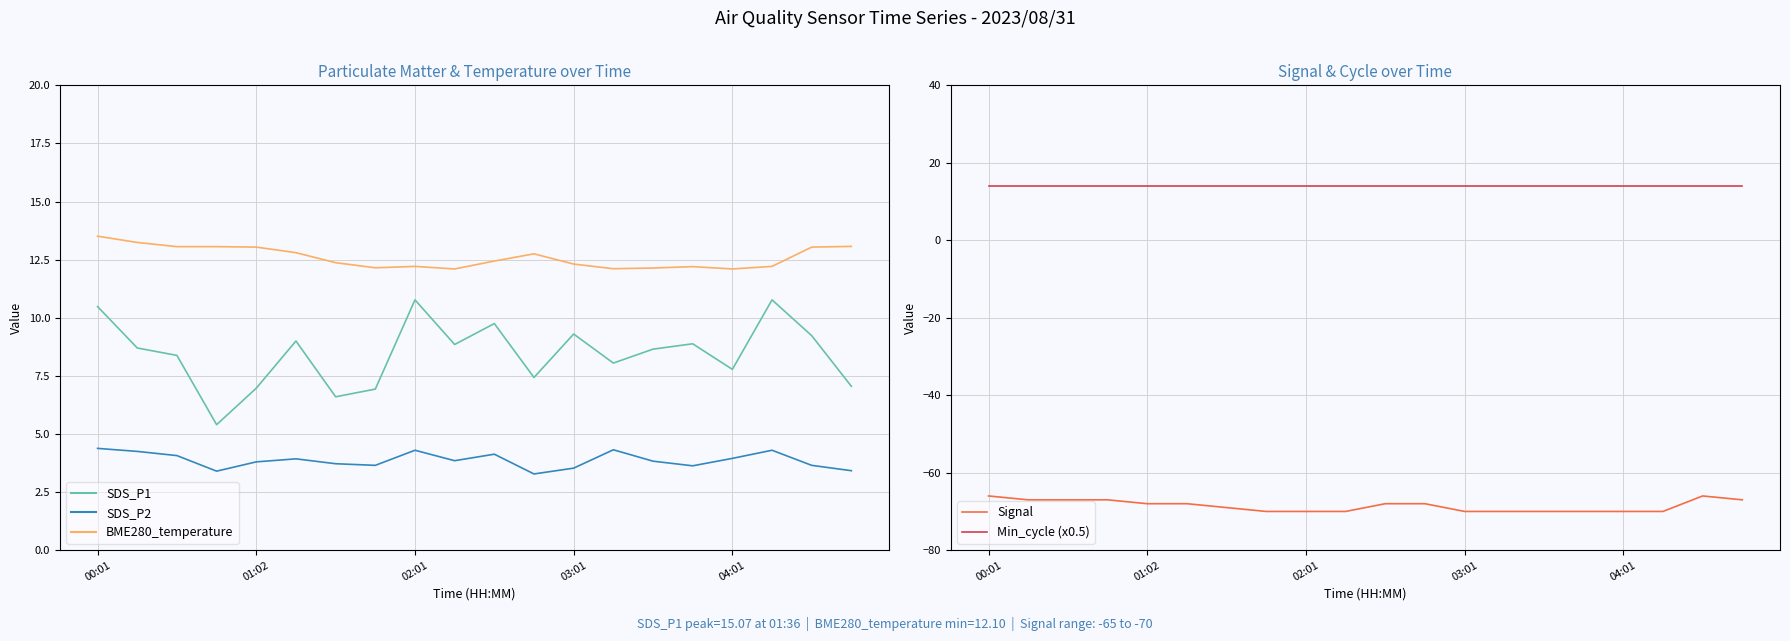

Between 01:02 and 12, which series saw the biggest shift?

Signal